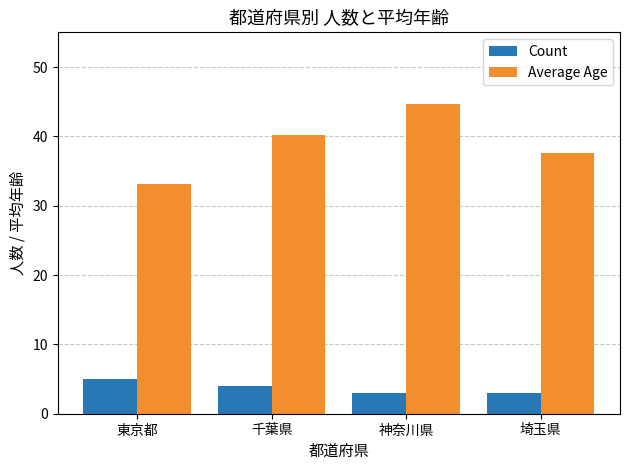

At which category is the sum across all series the highest?

神奈川県